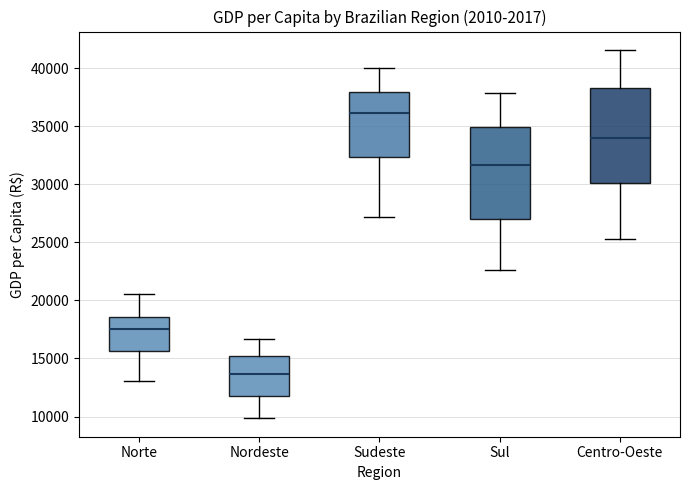

Which box's median line is the lowest?

Nordeste